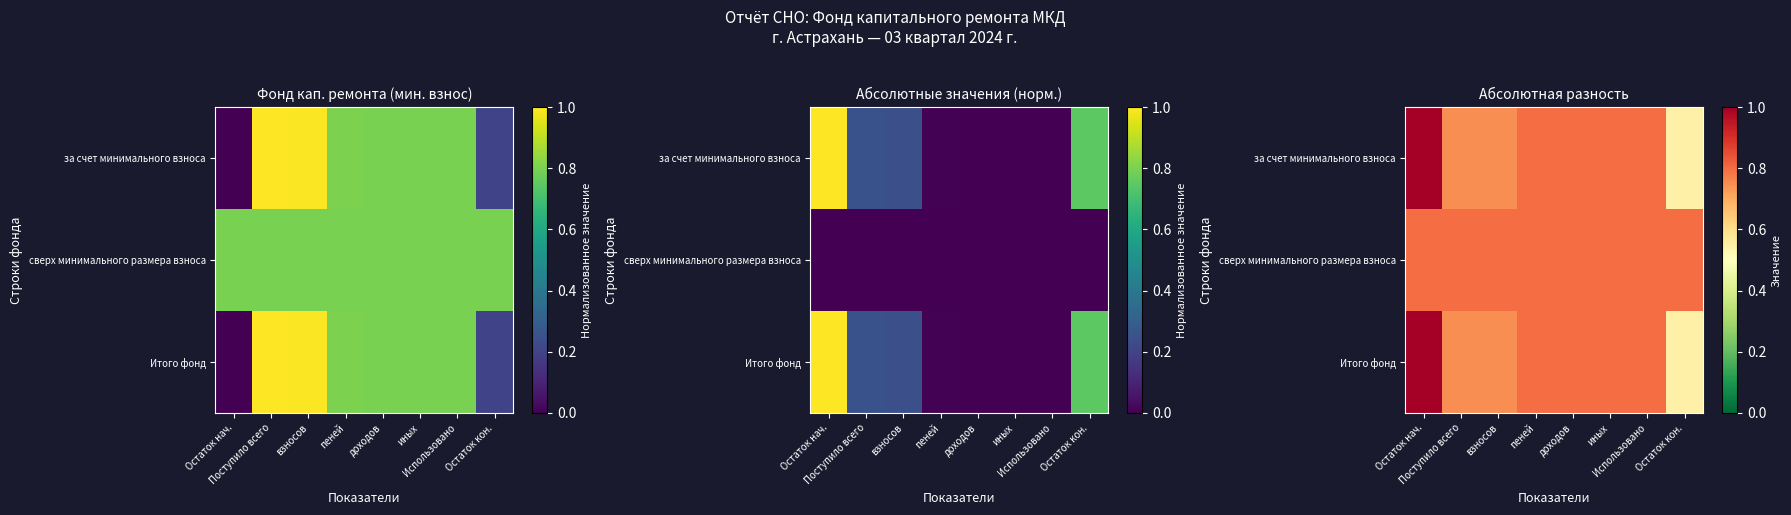

Which label corresponds to the smallest value in the chart?

Остаток кон.